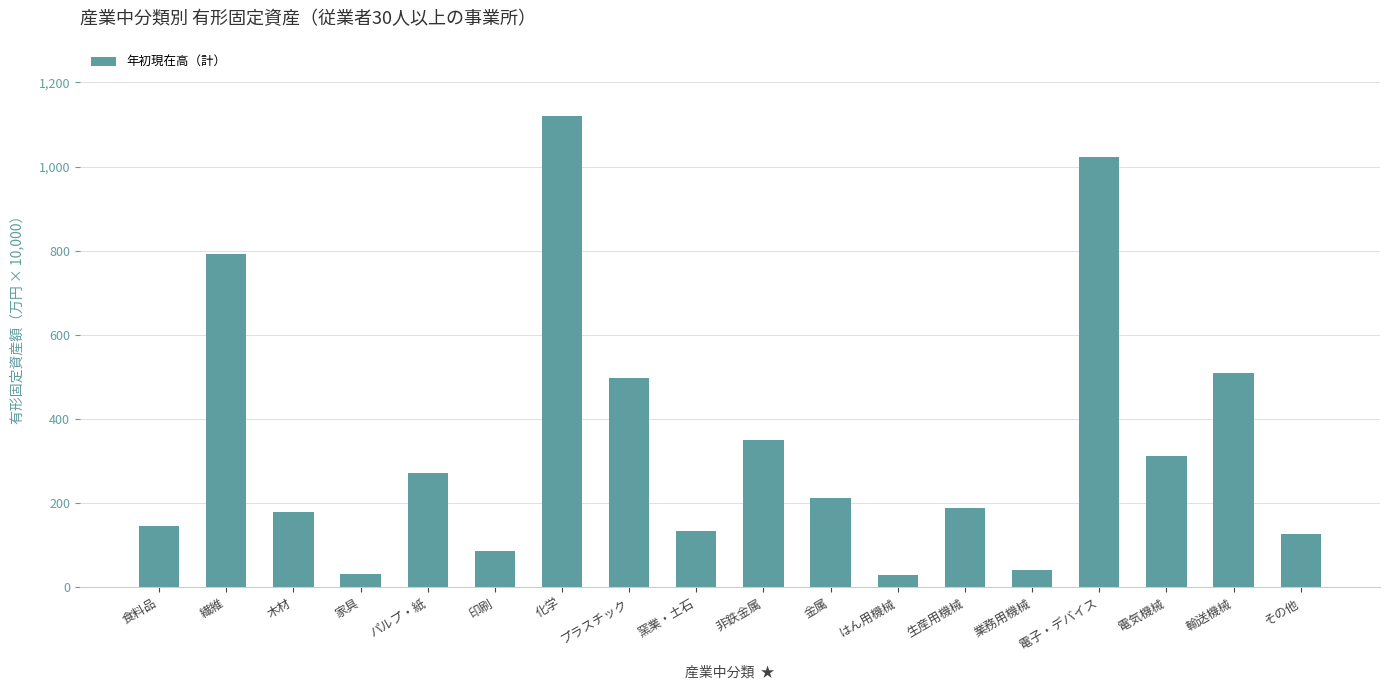

Which category has the highest value across all series?

化学